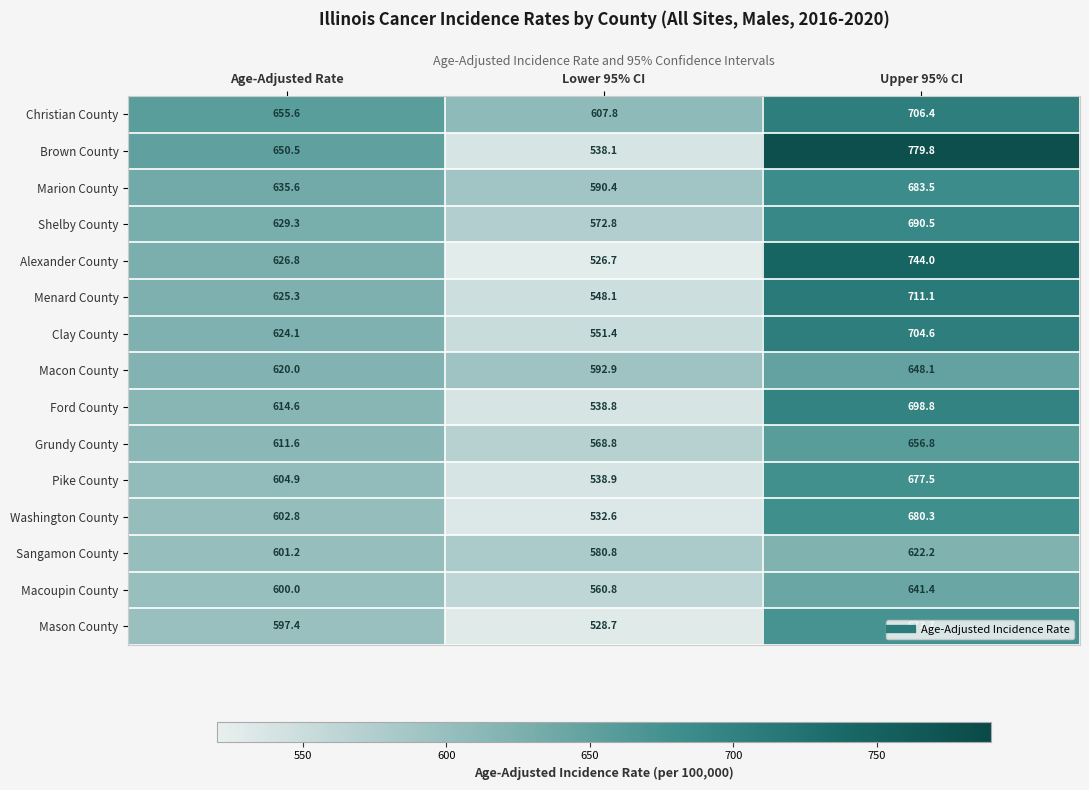

Which label corresponds to the smallest value in the chart?

Lower 95% CI